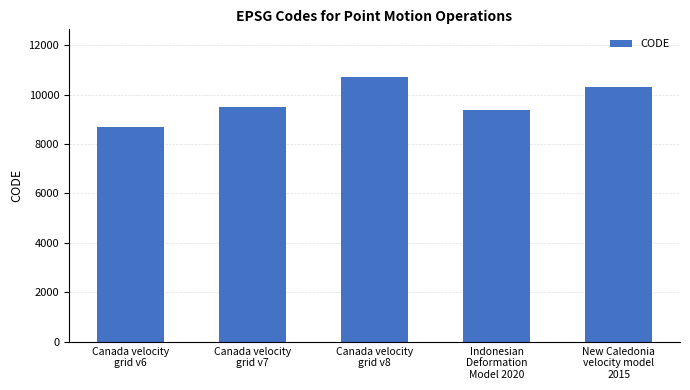

Between Canada velocity
grid v6 and Canada velocity
grid v8, which is larger?

Canada velocity
grid v8